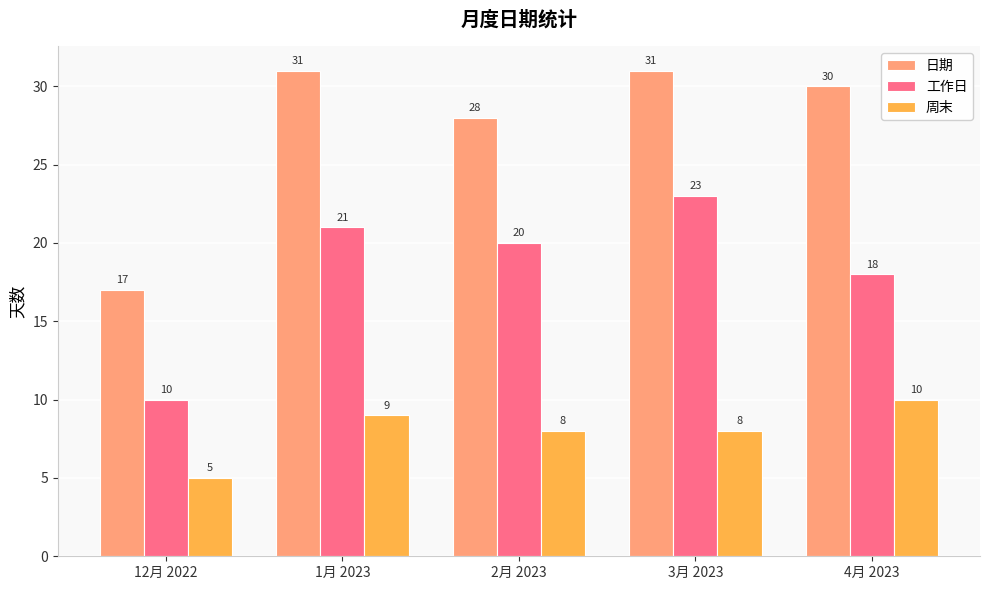

Which series has the widest spread of values?

日期